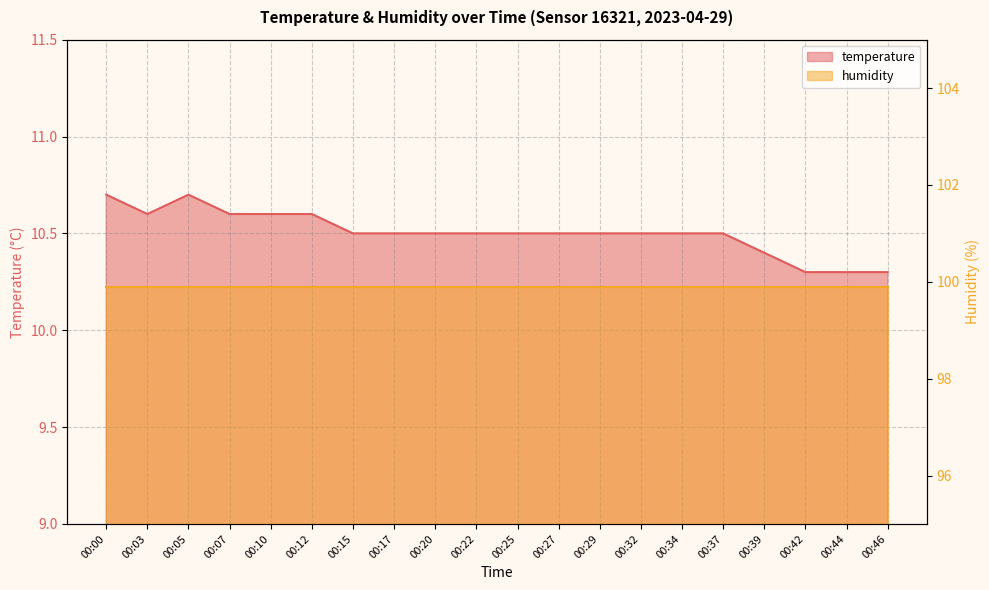

At which category does the data reach its first local peak?

00:05